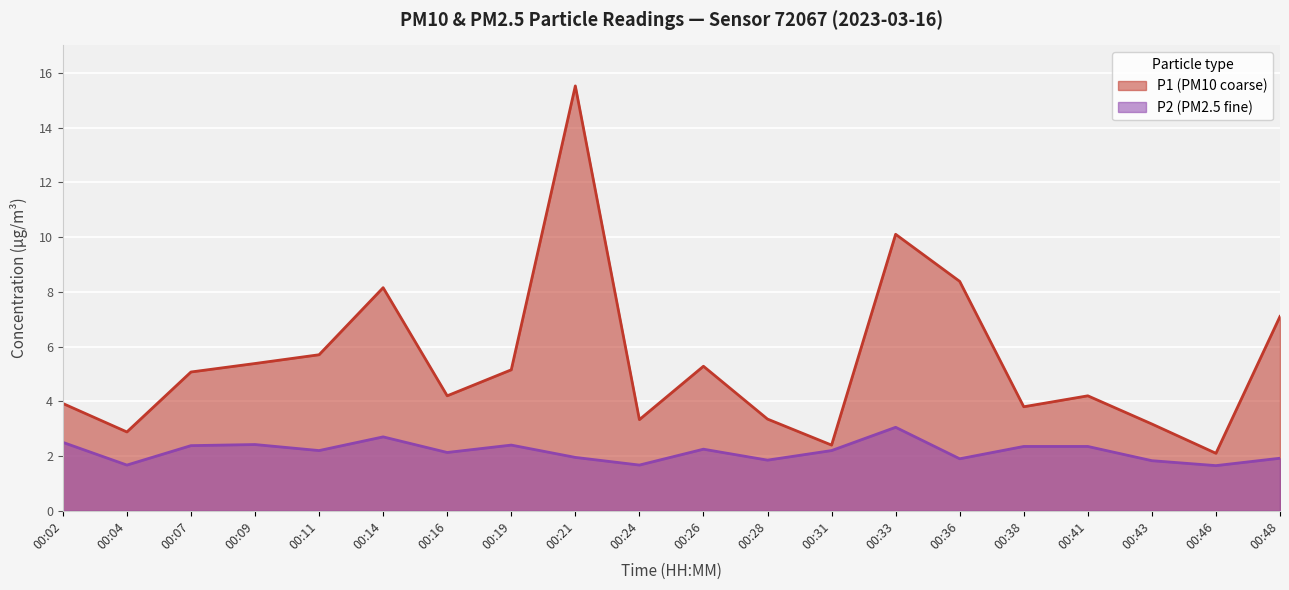

What is the sum of the P2 values at 00:33 and 00:11?

5.2